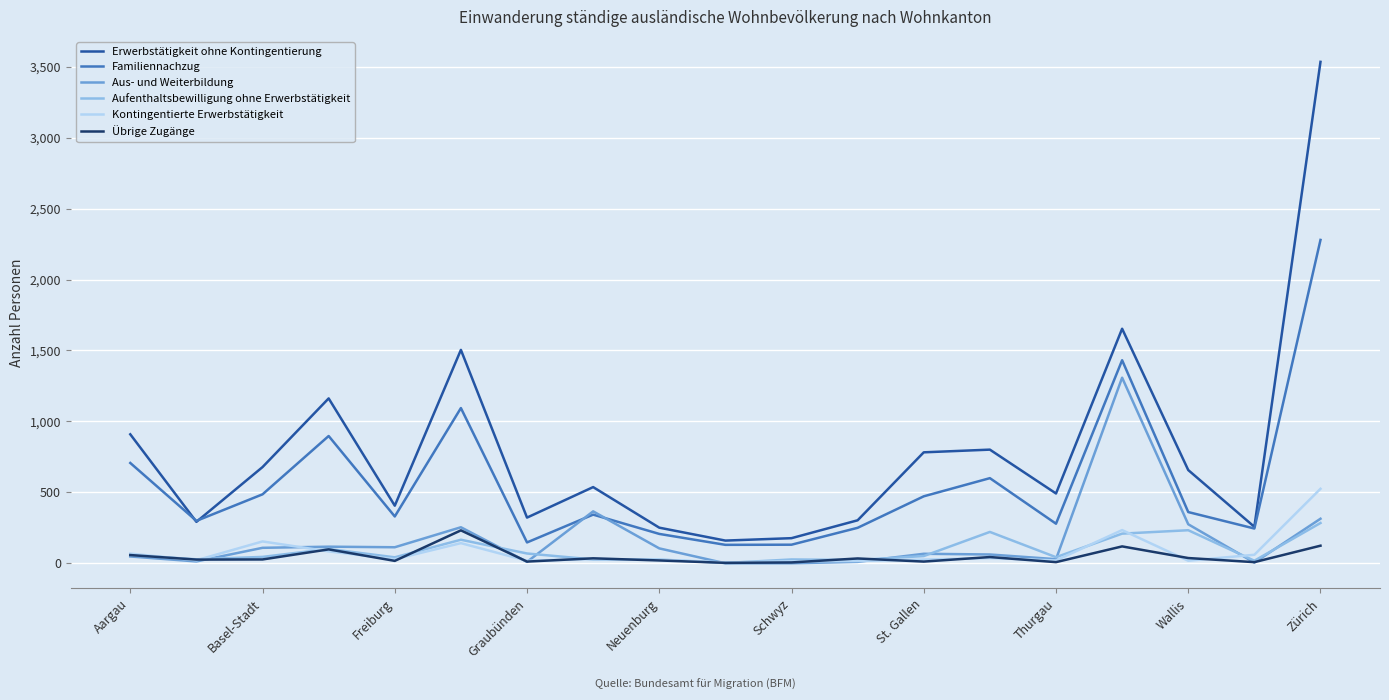

What is the greatest value displayed?

3534